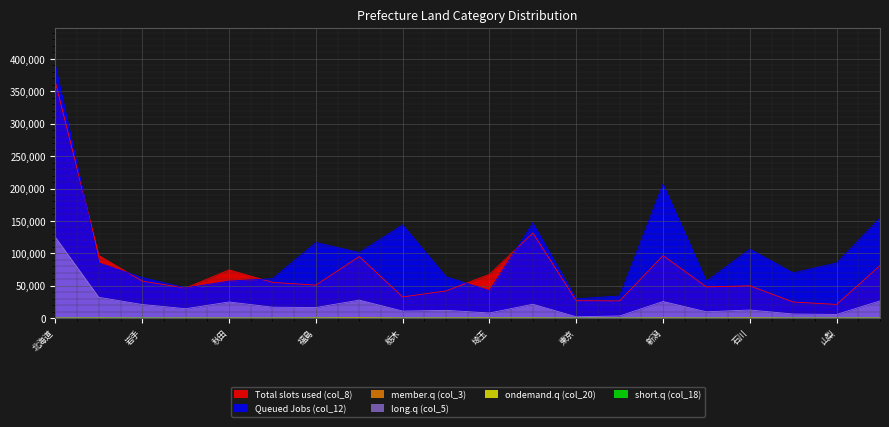

What is the value of the Queued Jobs (col_12) point at the 10th from the left?

63869